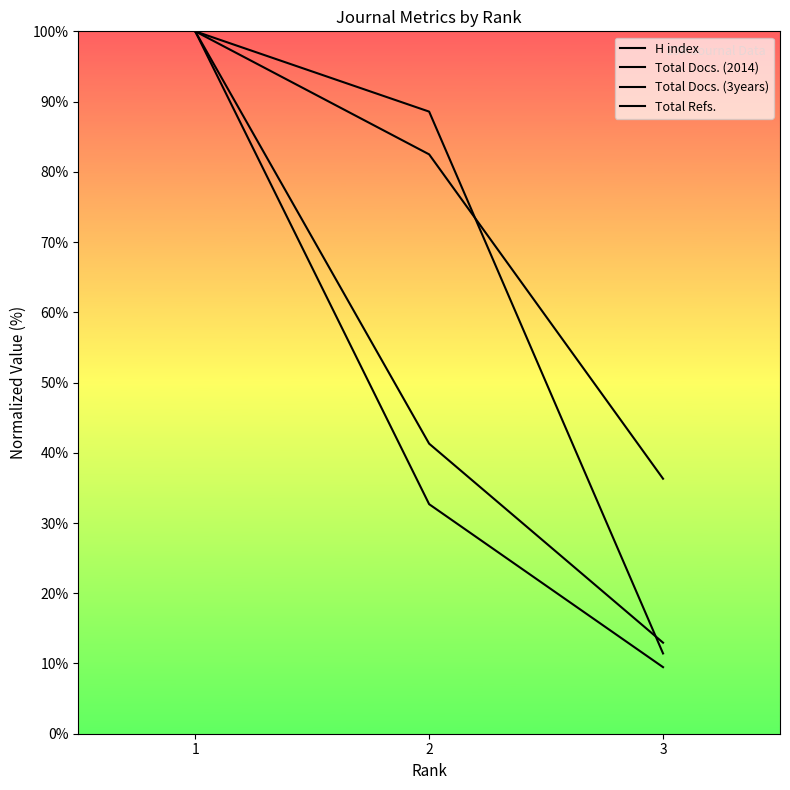

Between 2 and 1, which is larger?

1